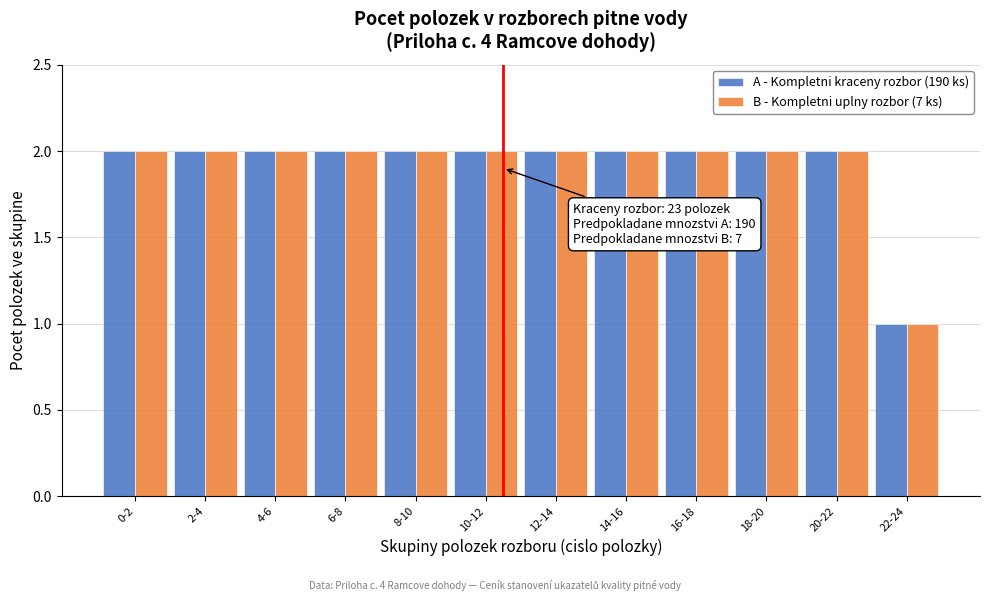

Reading left to right, what are all the values shown in this chart?

A - Kompletni kraceny rozbor (190 ks): 2	2	2	2	2	2	2	2	2	2	2	1
B - Kompletni uplny rozbor (7 ks): 2	2	2	2	2	2	2	2	2	2	2	1